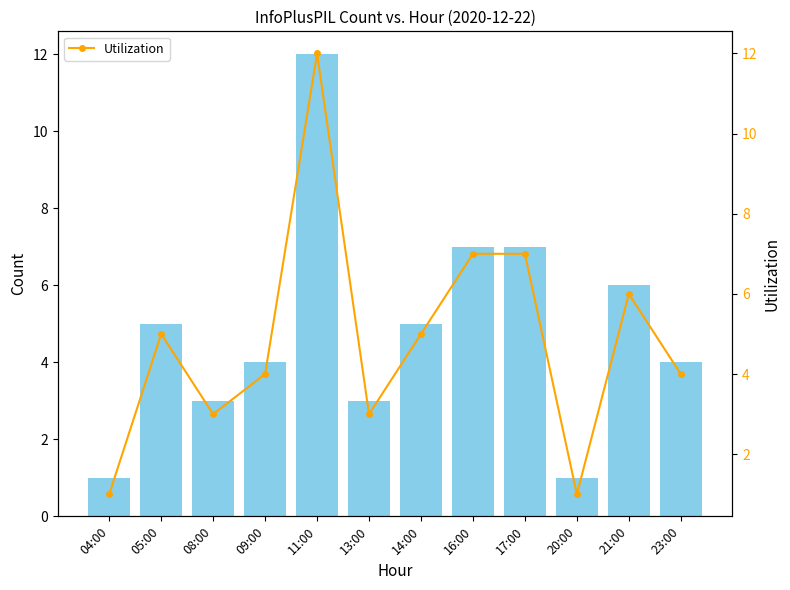

How many values in the InfoPlusPIL series are below 5?

6